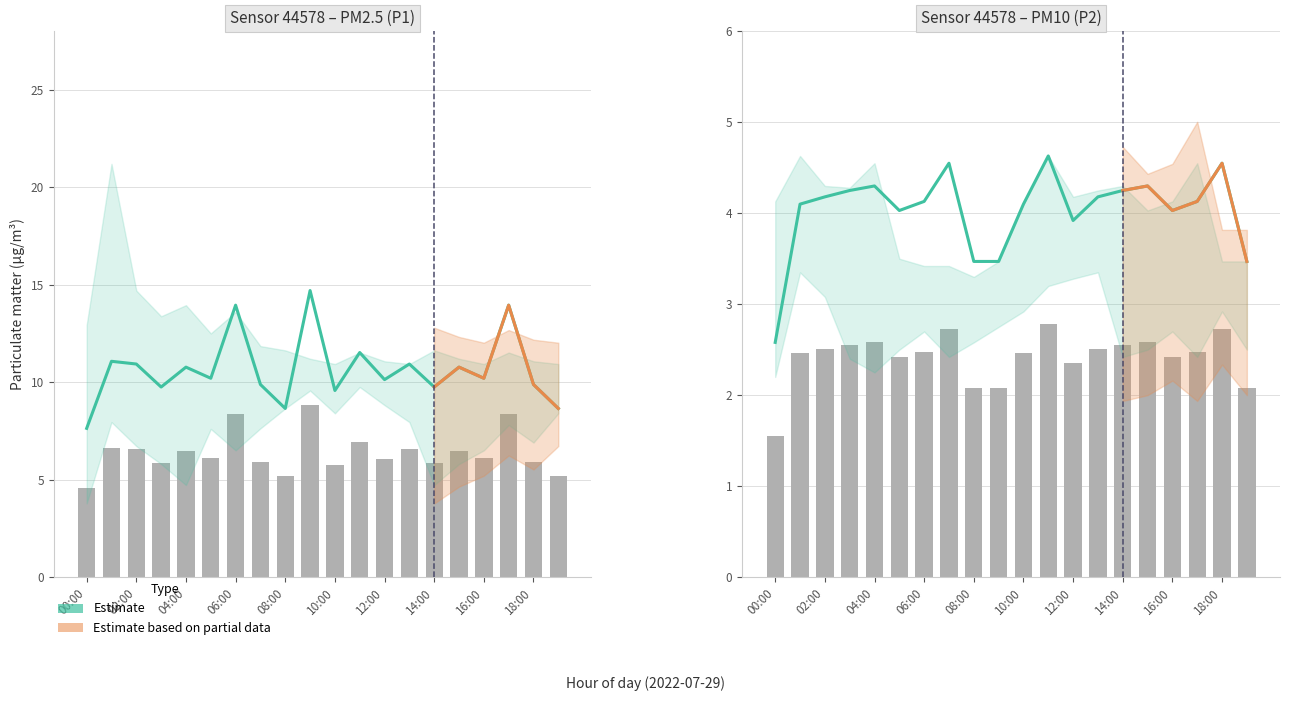

At 05:00, list the series in order from largest to smallest.

P1, P2